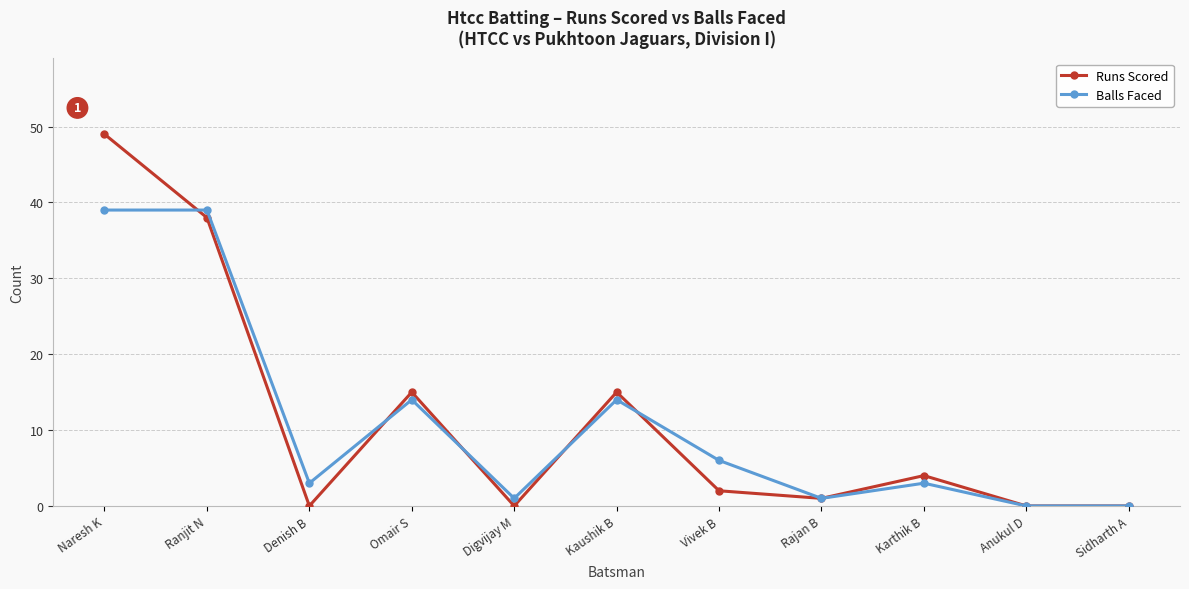

Which series changed the most between Naresh K and Digvijay M?

Runs Scored